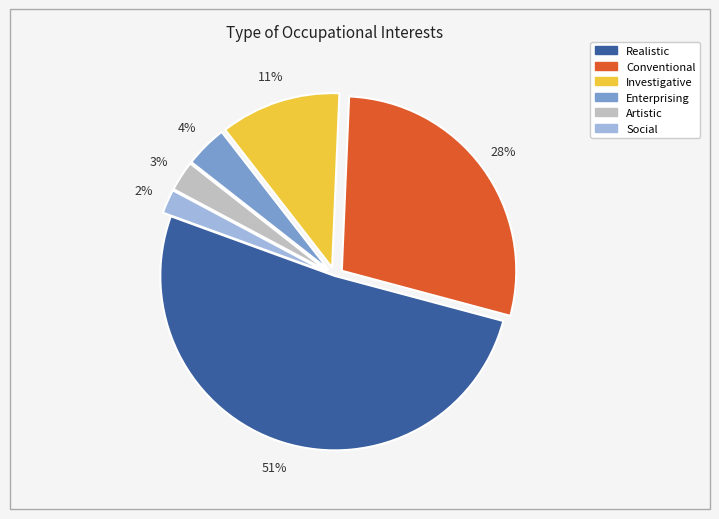

To the nearest percent, what is the difference between the Conventional and Investigative slice percentages?

17%